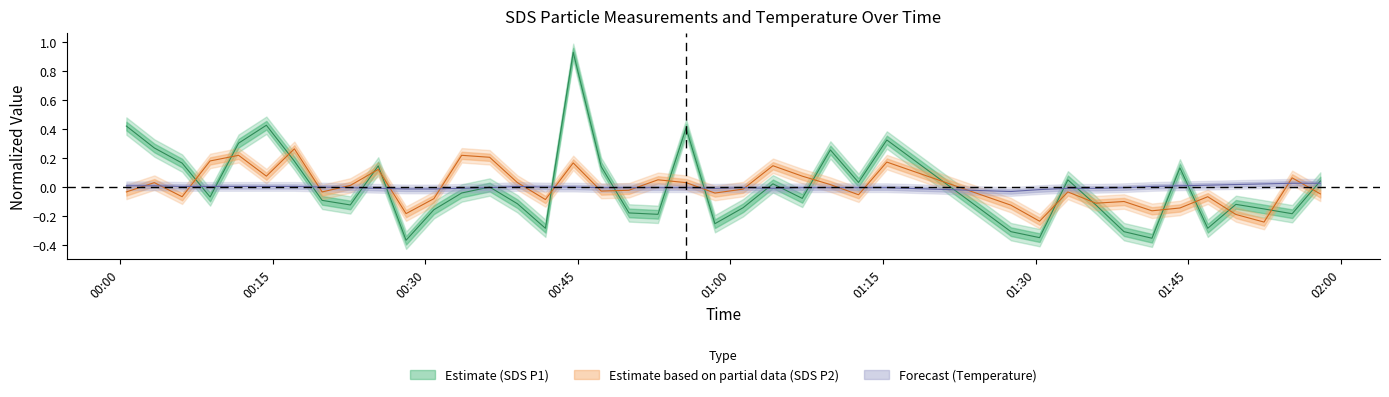

How many data points in Temp are above 0?

18